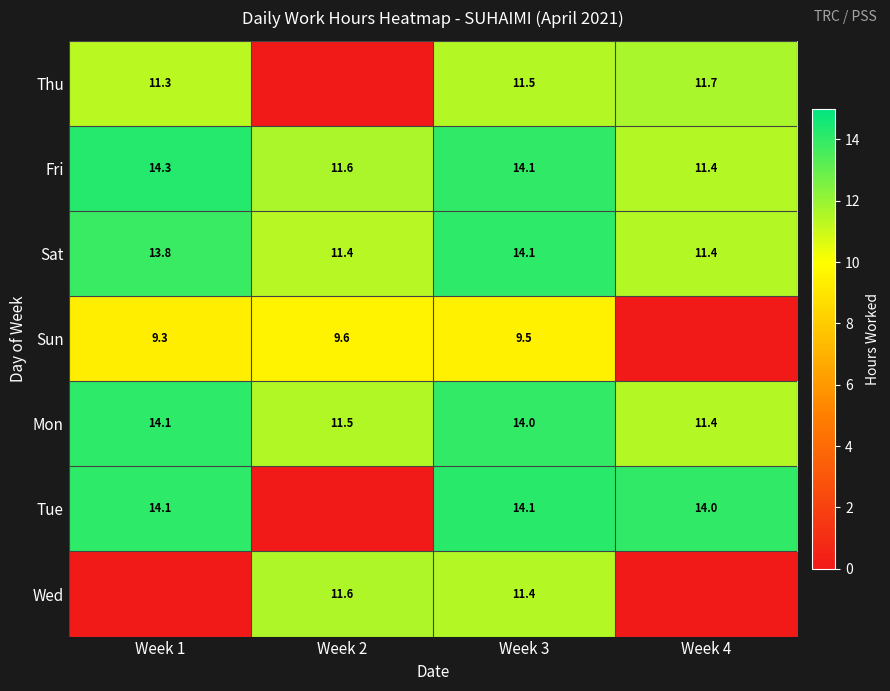

What is the approximate value of Sat at Week 1?

13.8